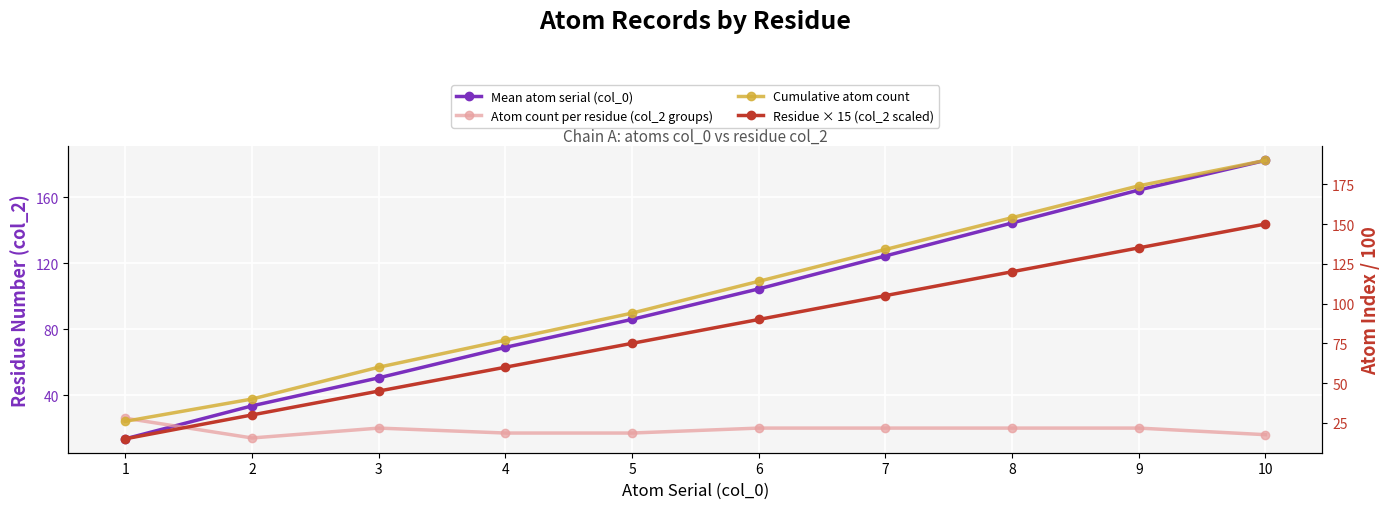

The value of Residue × 15 (col_2 scaled) at 5 is 75.0. True or false?

True